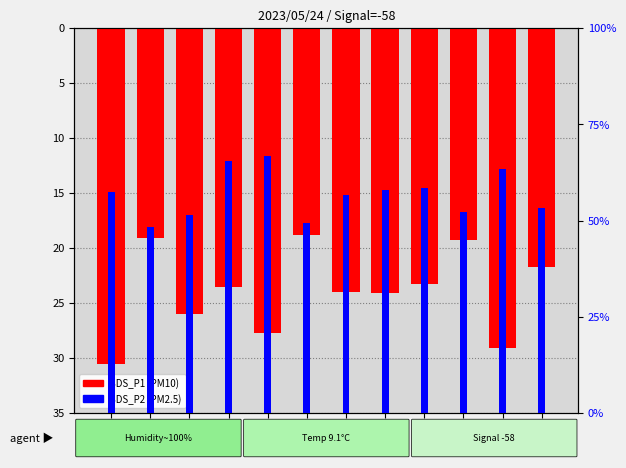

Between 00:11 and 00:30, which series saw the biggest shift?

SDS_P1 (PM10)